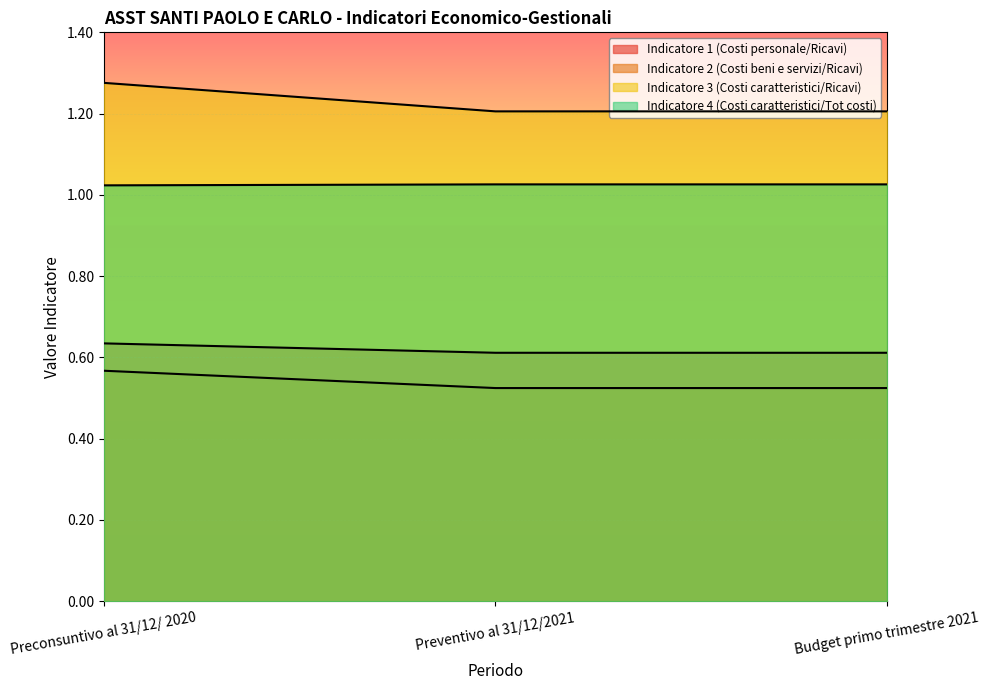

List the labels in order of Indicatore 3 (Costi caratteristici/Ricavi) value, smallest first.

Preventivo al 31/12/2021, Budget primo trimestre 2021, Preconsuntivo al 31/12/ 2020